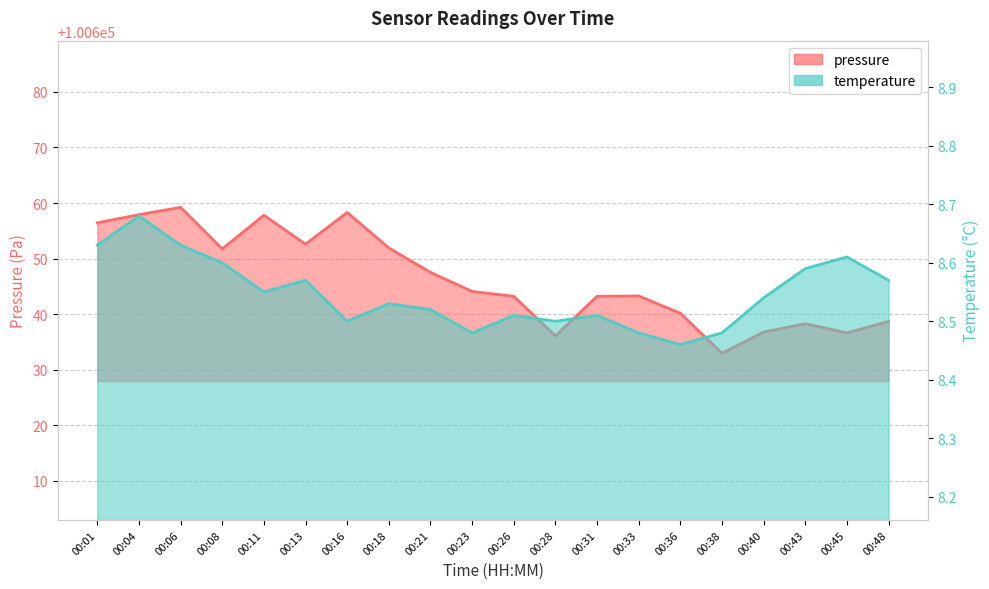

Between 00:01 and 00:08, which series saw the biggest shift?

pressure